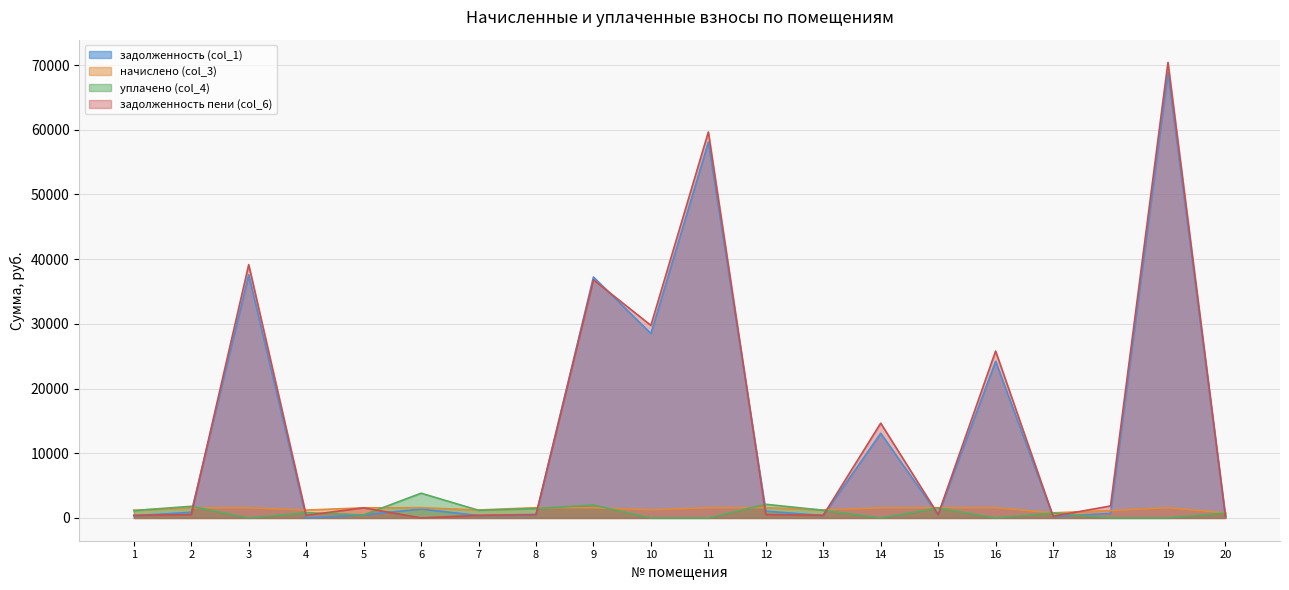

How many values in задолженность (col_1) are above zero?

19